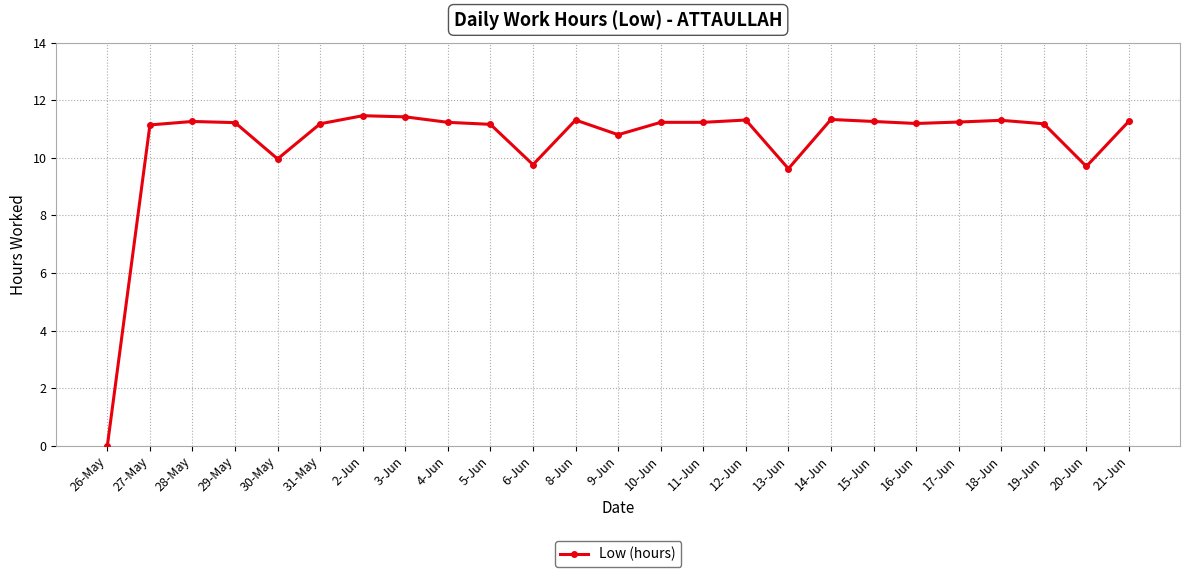

True or false: there are more than 1 points higher than both neighbors.

True